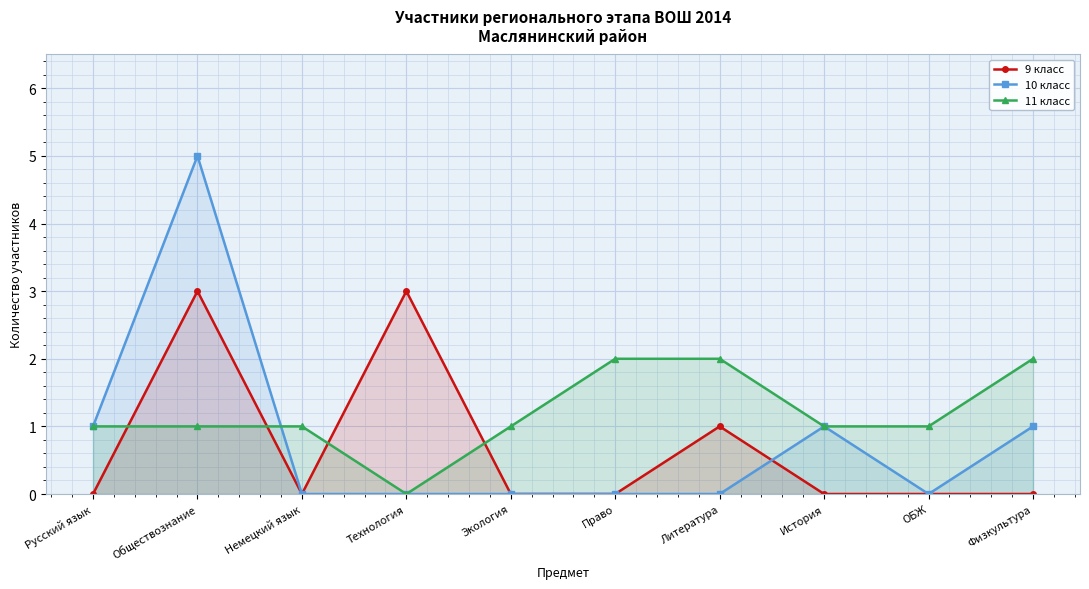

Reading left to right, transcribe all the data shown in this chart.

9 класс: Русский язык=0	Обществознание=3	Немецкий язык=0	Технология=3	Экология=0	Право=0	Литература=1	История=0	ОБЖ=0	Физкультура=0
10 класс: Русский язык=1	Обществознание=5	Немецкий язык=0	Технология=0	Экология=0	Право=0	Литература=0	История=1	ОБЖ=0	Физкультура=1
11 класс: Русский язык=1	Обществознание=1	Немецкий язык=1	Технология=0	Экология=1	Право=2	Литература=2	История=1	ОБЖ=1	Физкультура=2